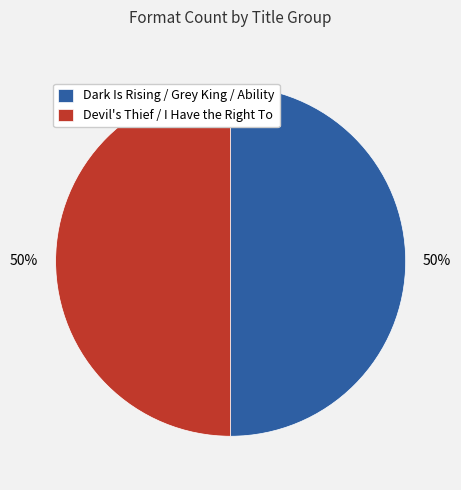

How many segments does this pie chart have?

2